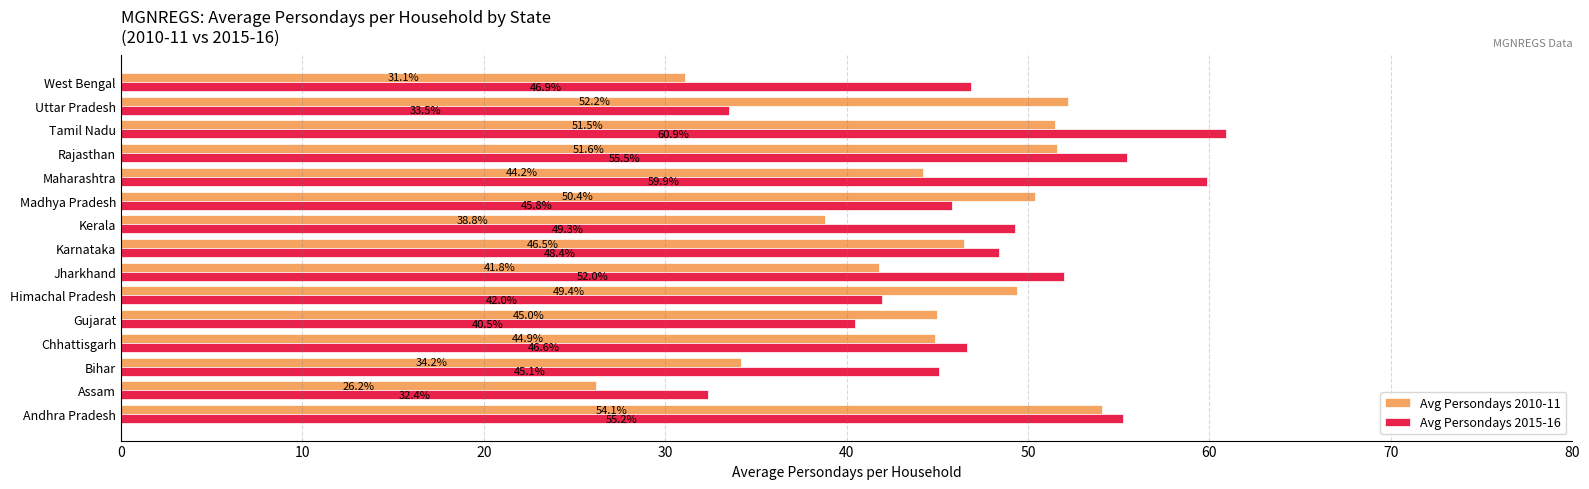

Where is Avg Persondays 2015-16 nearest to the value 46?

Madhya Pradesh